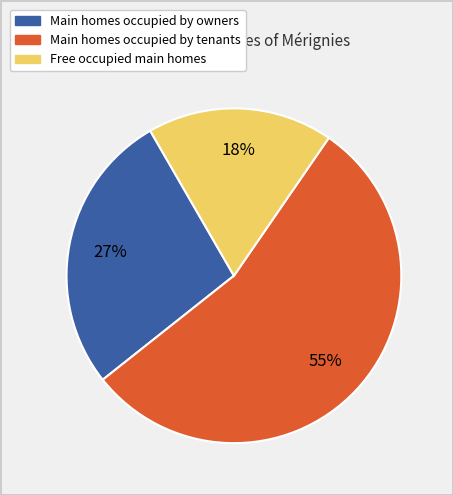

To the nearest percent, what is the average slice percentage?

33%